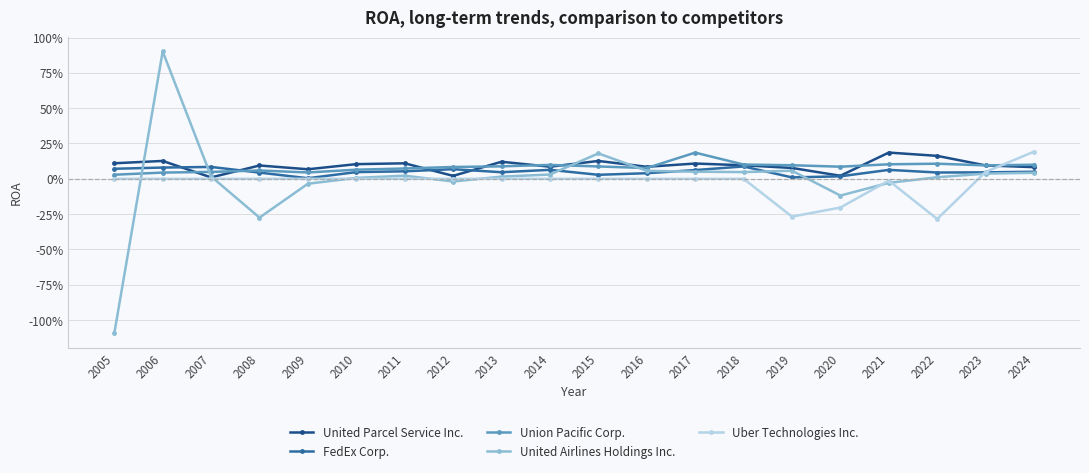

What is the smallest value displayed?

-1.1